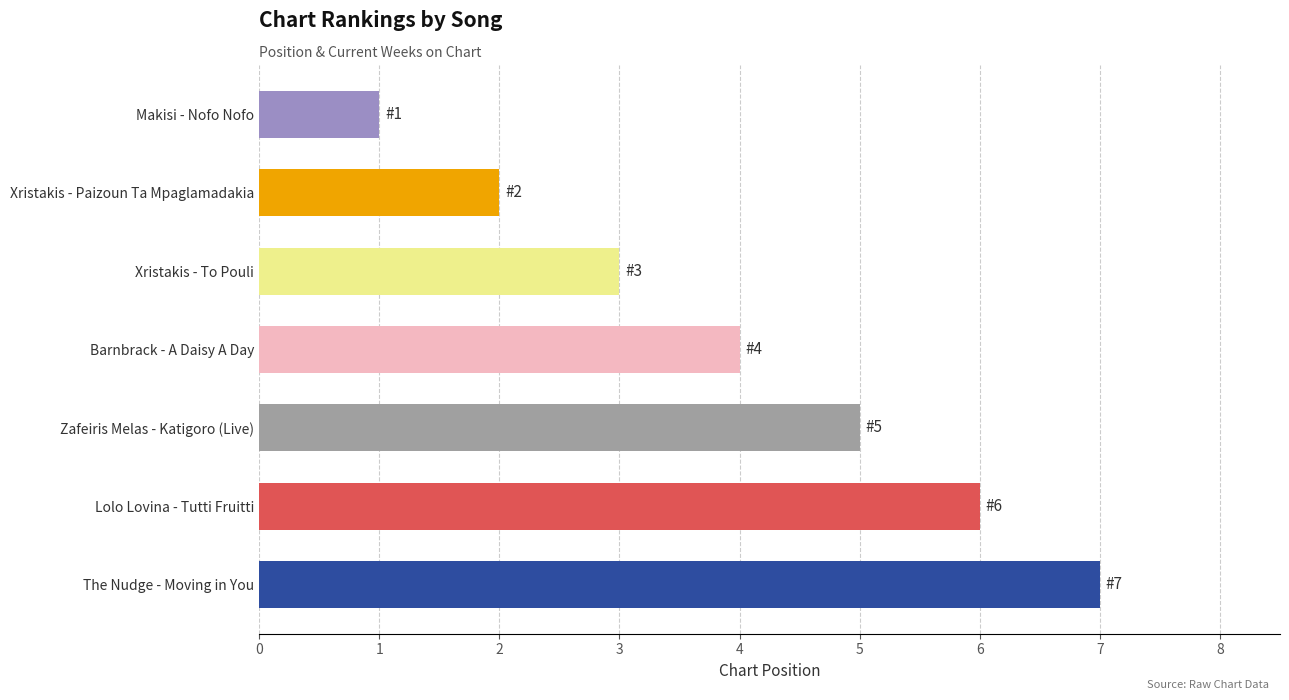

What is the ratio of the value at Lolo Lovina - Tutti Fruitti to the value at Xristakis - Paizoun Ta Mpaglamadakia?

3.0